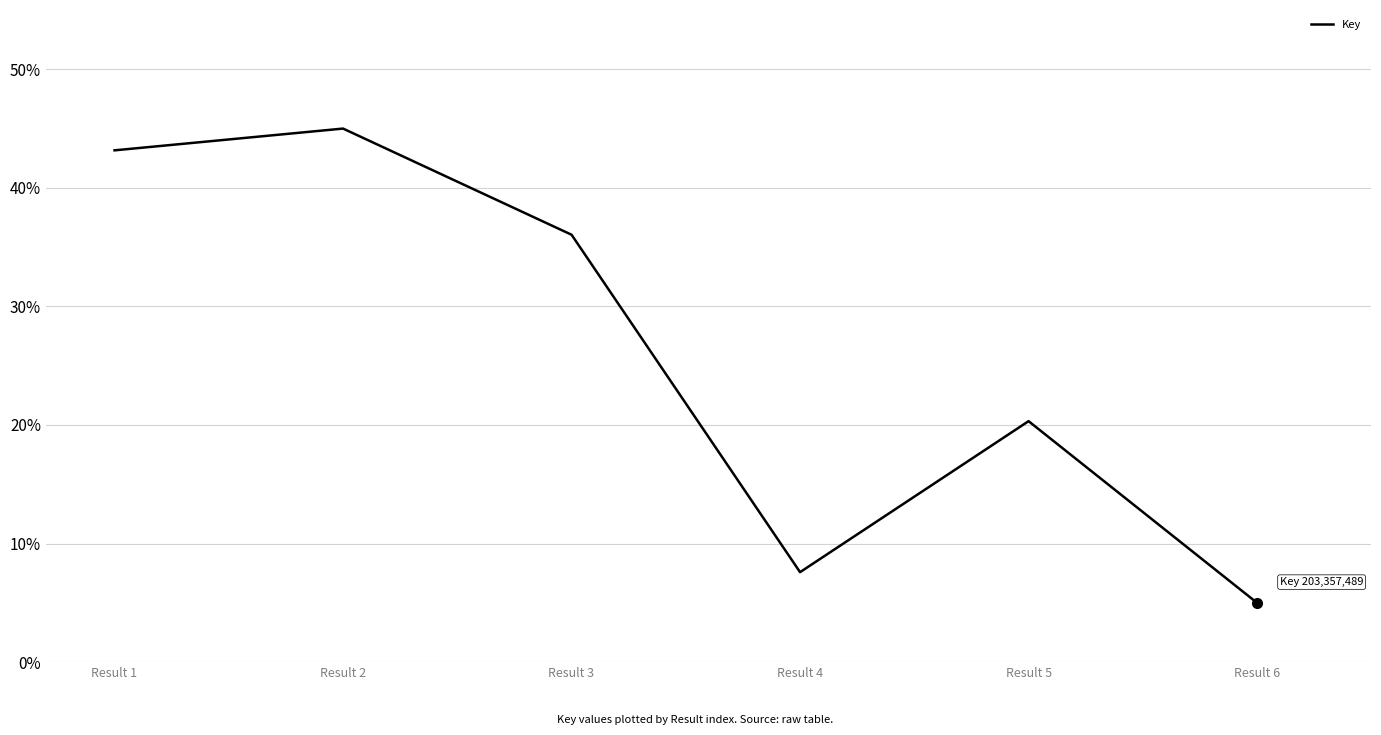

Where is the first local minimum?

Result 4